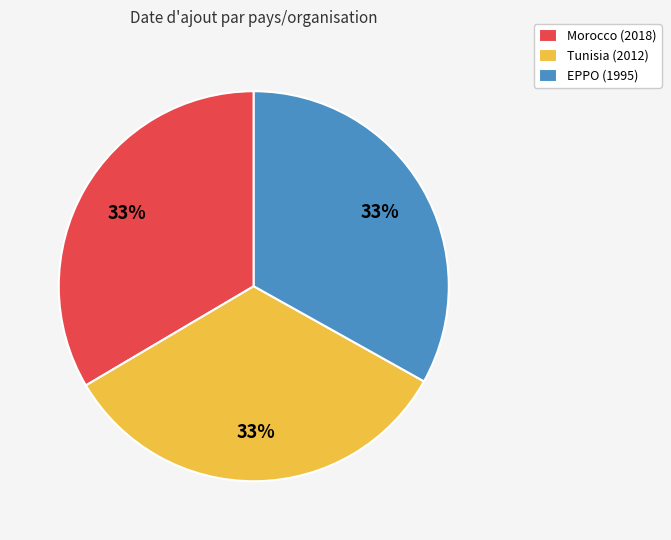

Count the number of slices in the pie.

3